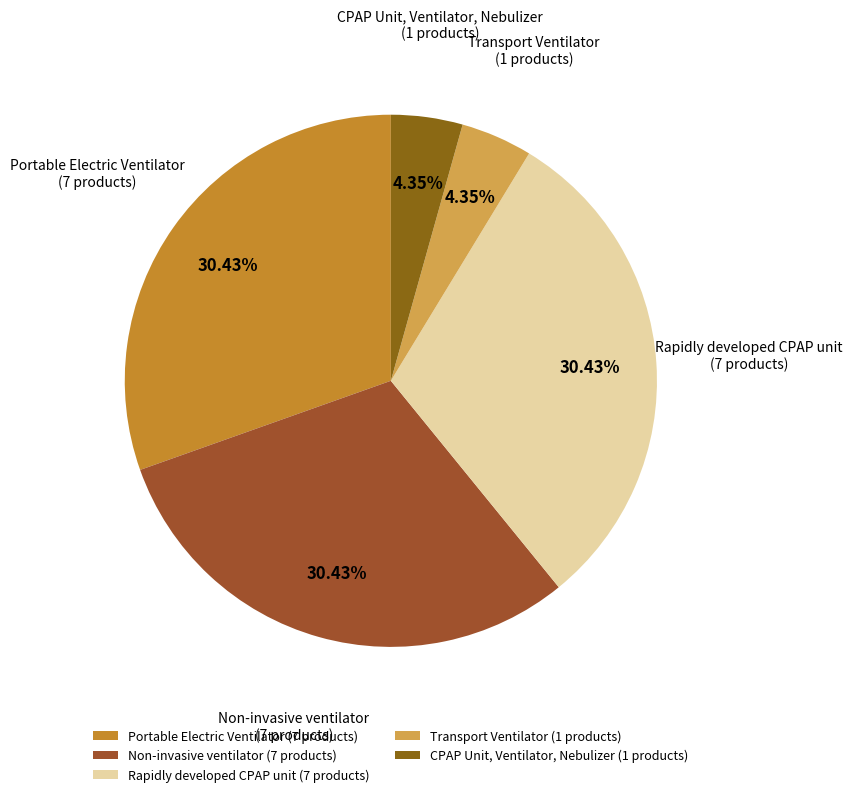

To the nearest percent, what is the combined percentage of Non-invasive ventilator and Portable Electric Ventilator?

61%